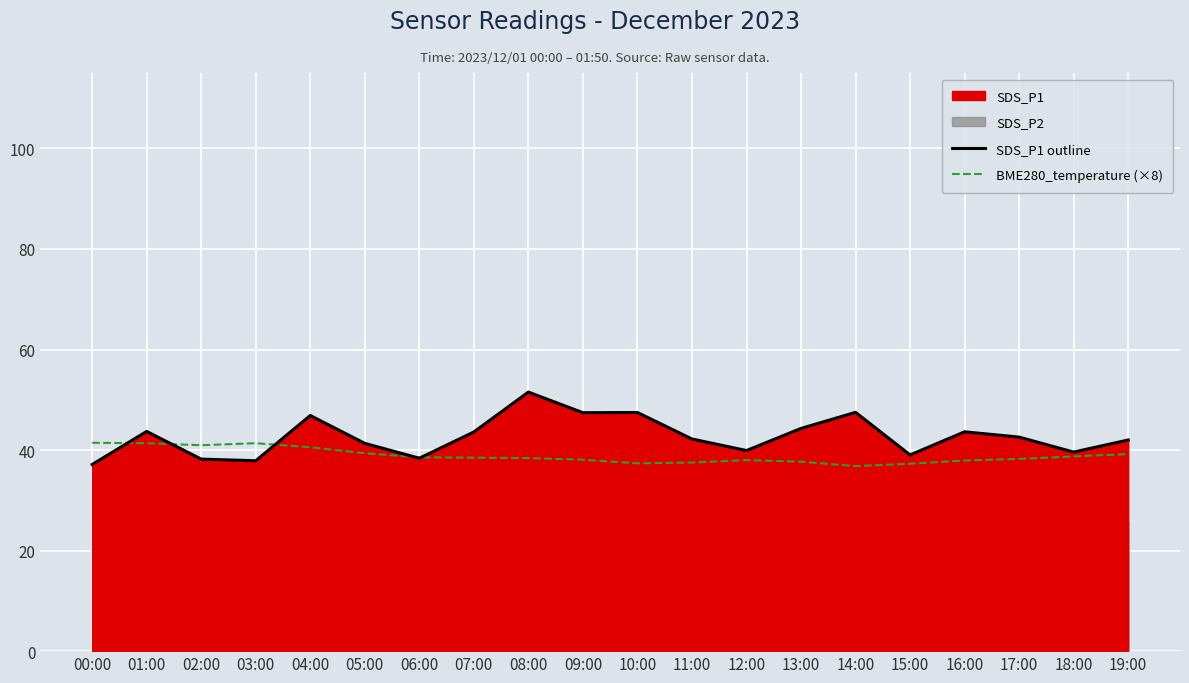

Is it true that SDS_P1 outline equals 30.9 at 13:00?

False